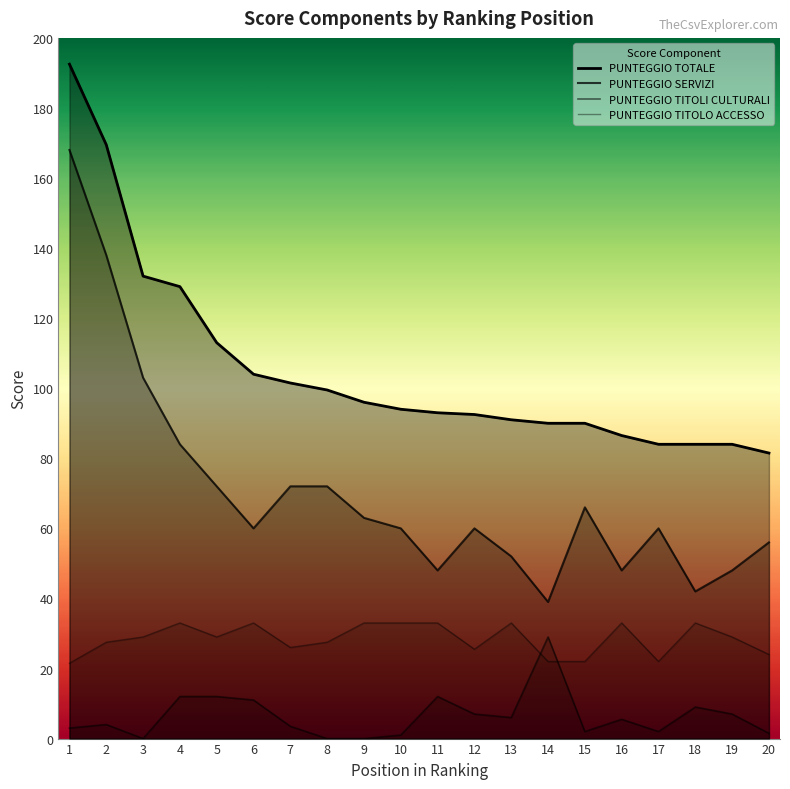

At how many categories does at least one series exceed 181?

1